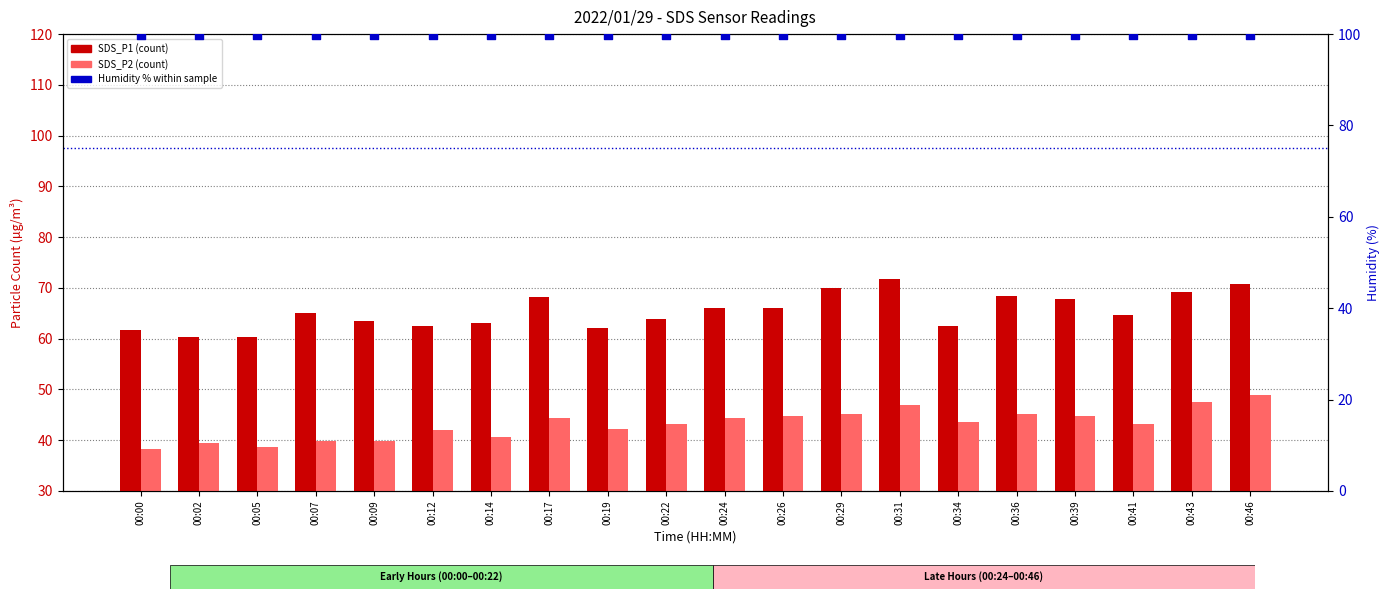

What is the total value across all series at 00:24?

210.4